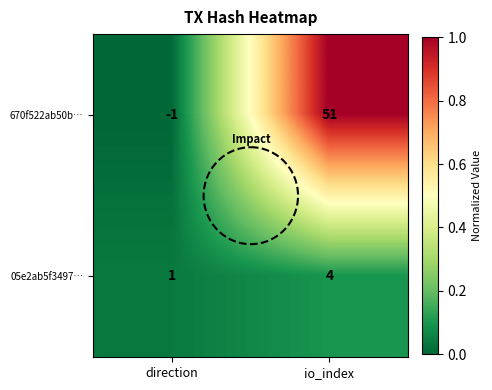

At which category is the sum across all series the highest?

io_index